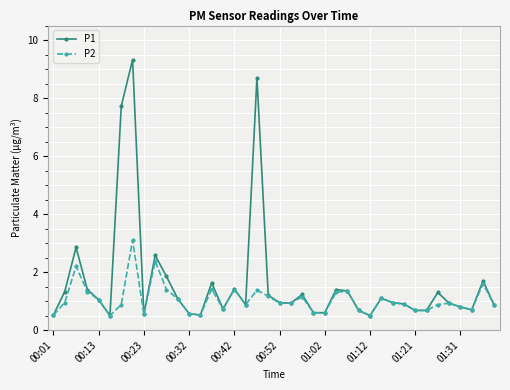

Which series has the largest total across all categories?

P1